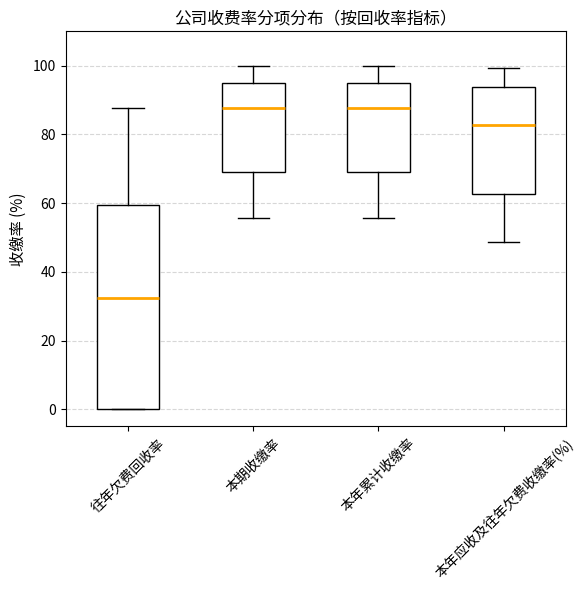

Which box has the lowest median line?

往年欠费回收率